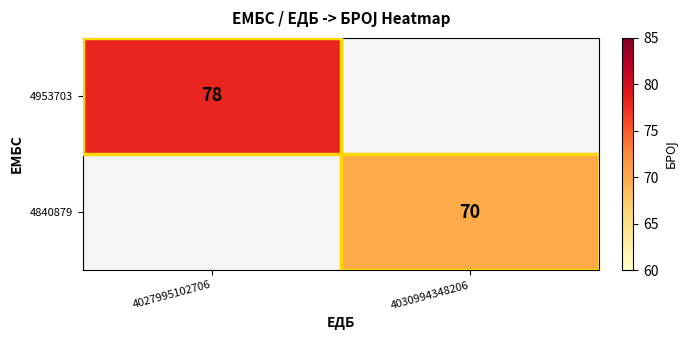

True or false: 4953703 has a value of 78 at 4027995102706.

True